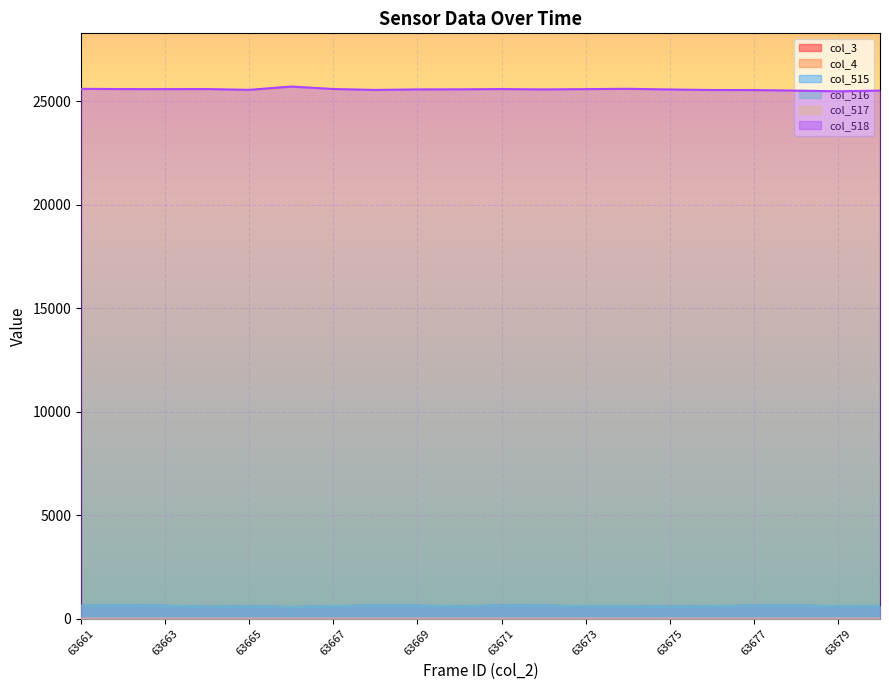

Which series changed the most between 63663 and 63671?

col_515